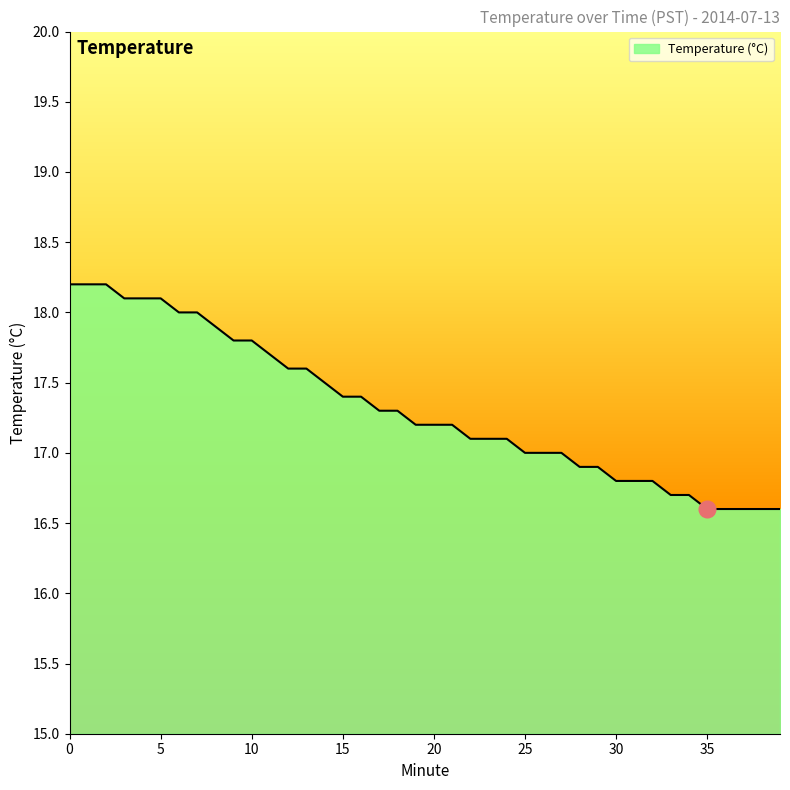

What is the smallest value displayed?

16.6